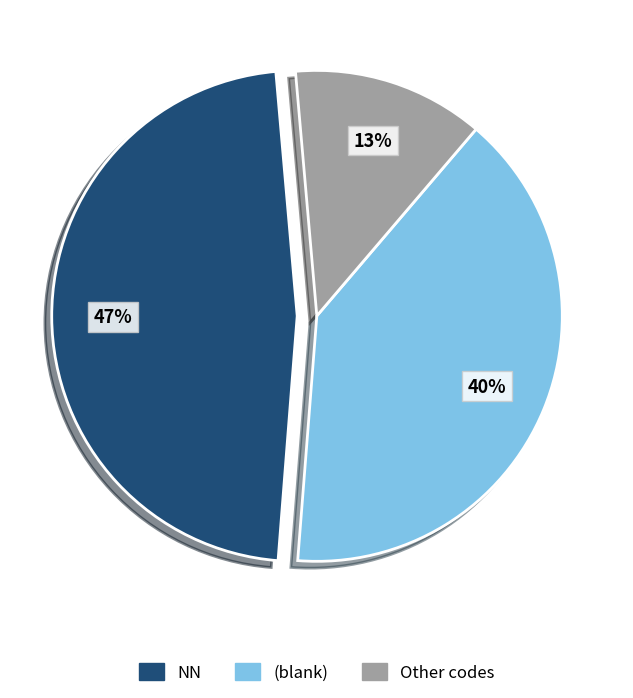

To the nearest percent, what is the average slice percentage?

33%